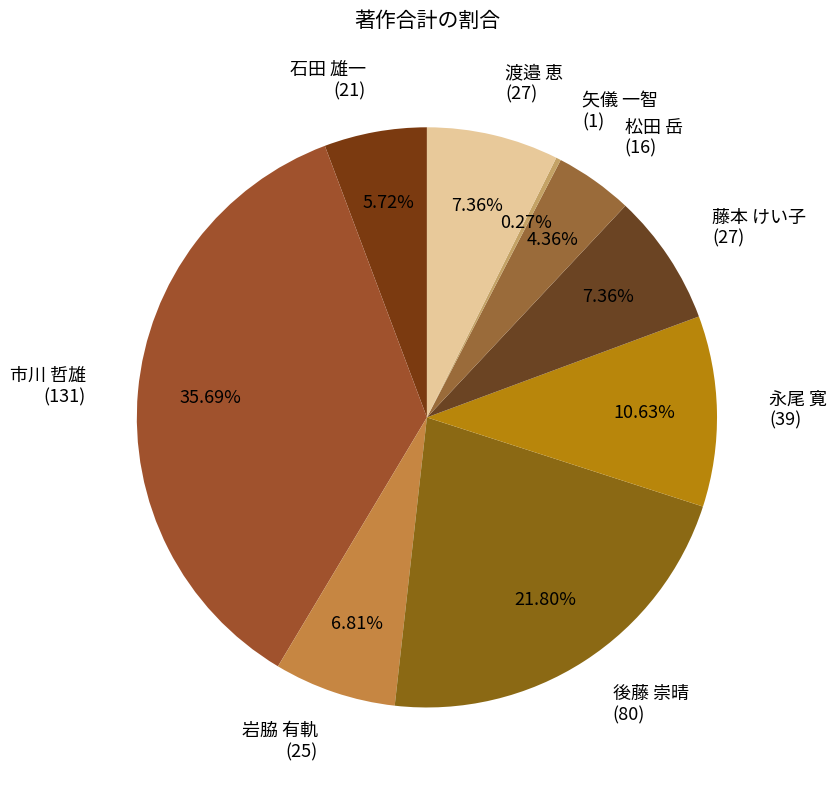

Between 岩脇 有軌 (25) and 松田 岳 (16), which is larger?

岩脇 有軌 (25)